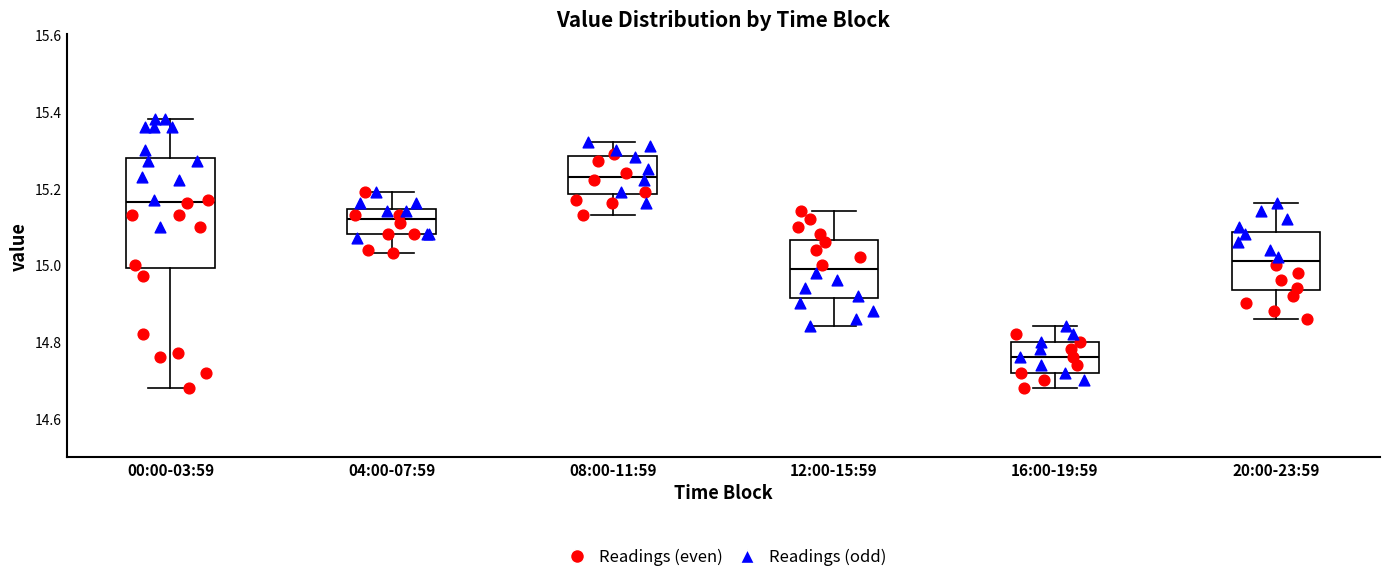

Reading left to right, read every box against the y-axis: the position of its median line, the range the box covers, and the ends of its whiskers. The values are not printed on the chart, so give them approximately, as read against the axis.

00:00-03:59: median 15.16, box 15.00 to 15.28, whiskers 14.68 to 15.38
04:00-07:59: median 15.12, box 15.08 to 15.14, whiskers 15.04 to 15.20
08:00-11:59: median 15.24, box 15.18 to 15.28, whiskers 15.14 to 15.32
12:00-15:59: median 15.00, box 14.92 to 15.06, whiskers 14.84 to 15.14
16:00-19:59: median 14.76, box 14.72 to 14.80, whiskers 14.68 to 14.84
20:00-23:59: median 15.02, box 14.94 to 15.08, whiskers 14.86 to 15.16